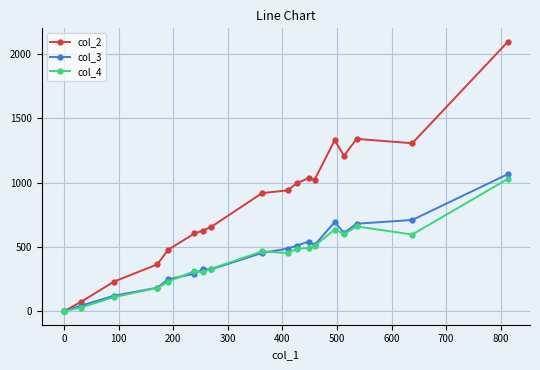

True or false: col_3 and col_2 intersect in this chart.

False